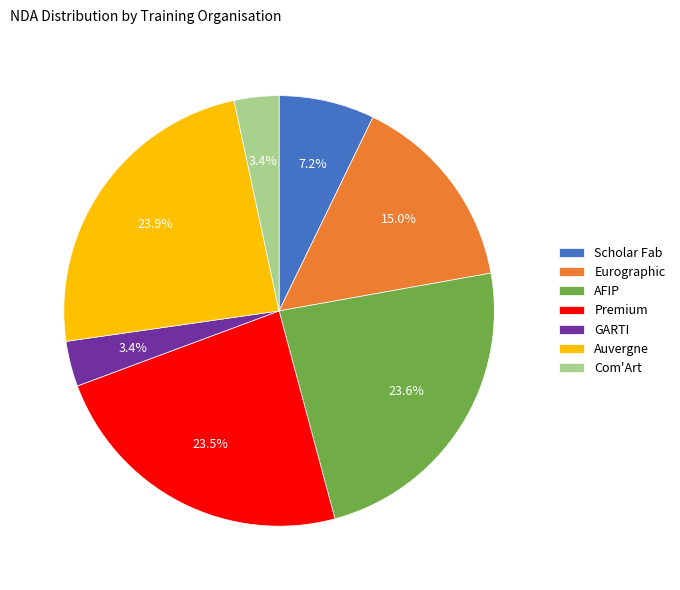

Combined, what portion of the pie is Eurographic and Auvergne?

38.9%